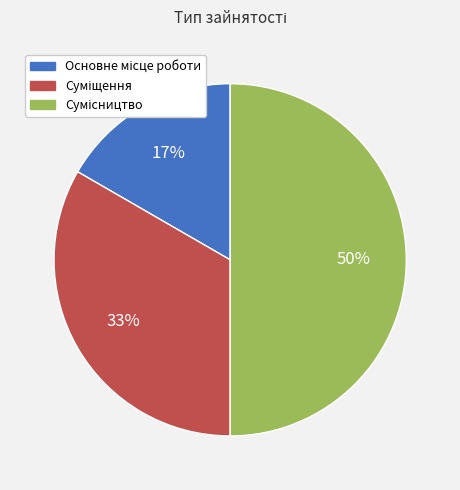

To the nearest percent, what is the difference between the largest and smallest slice percentages?

33%